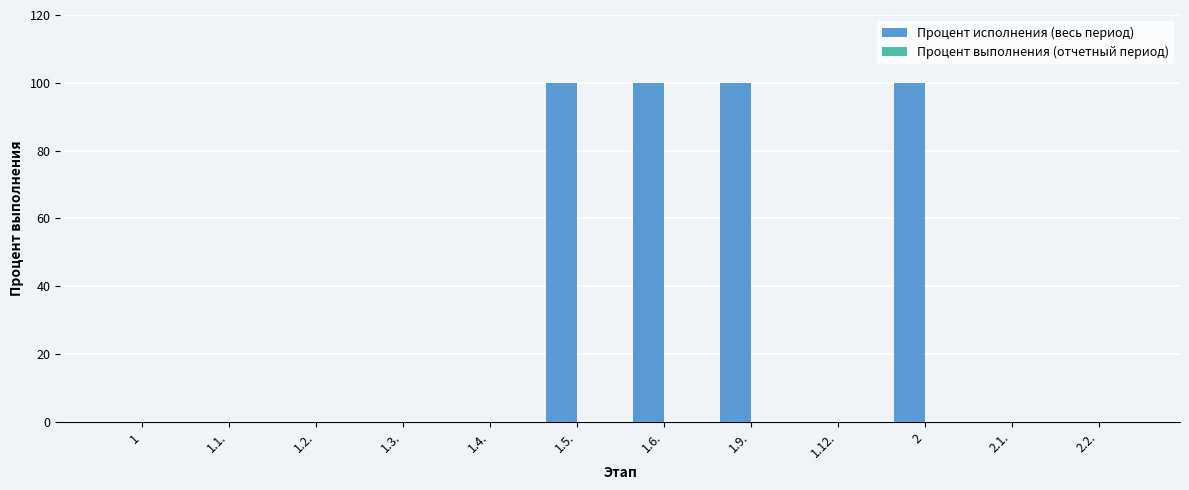

What is the greatest value displayed?

100